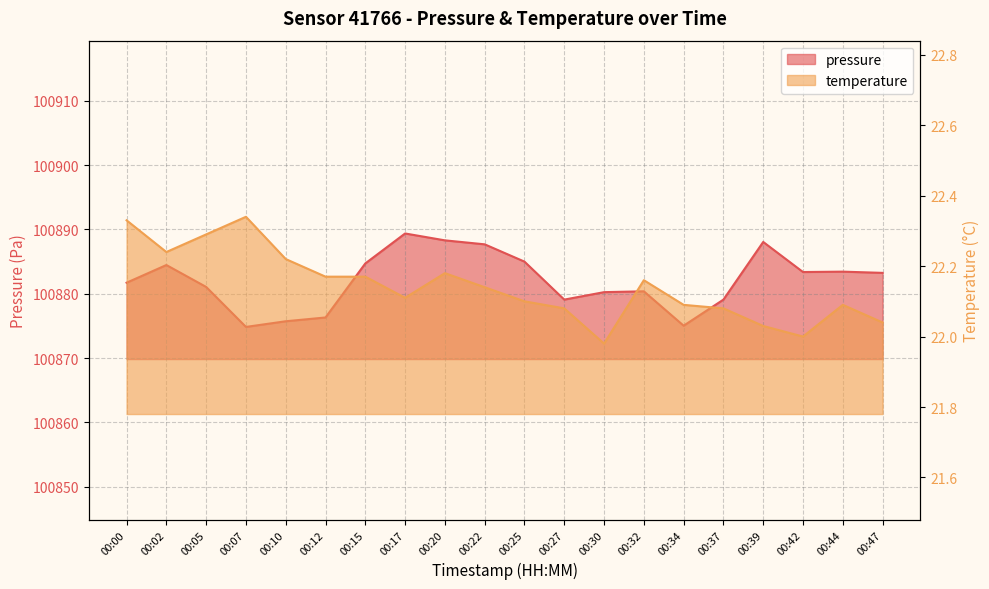

Reading left to right, transcribe all the data shown in this chart.

pressure: 00:00=100881.7	00:02=100884.5	00:05=100881.1	00:07=100874.8	00:10=100875.7	00:12=100876.3	00:15=100884.7	00:17=100889.4	00:20=100888.3	00:22=100887.7	00:25=100885.0	00:27=100879.1	00:30=100880.2	00:32=100880.4	00:34=100875.0	00:37=100879.1	00:39=100888.1	00:42=100883.4	00:44=100883.4	00:47=100883.2
temperature: 00:00=22.3	00:02=22.2	00:05=22.3	00:07=22.3	00:10=22.2	00:12=22.2	00:15=22.2	00:17=22.1	00:20=22.2	00:22=22.1	00:25=22.1	00:27=22.1	00:30=22.0	00:32=22.2	00:34=22.1	00:37=22.1	00:39=22.0	00:42=22.0	00:44=22.1	00:47=22.0